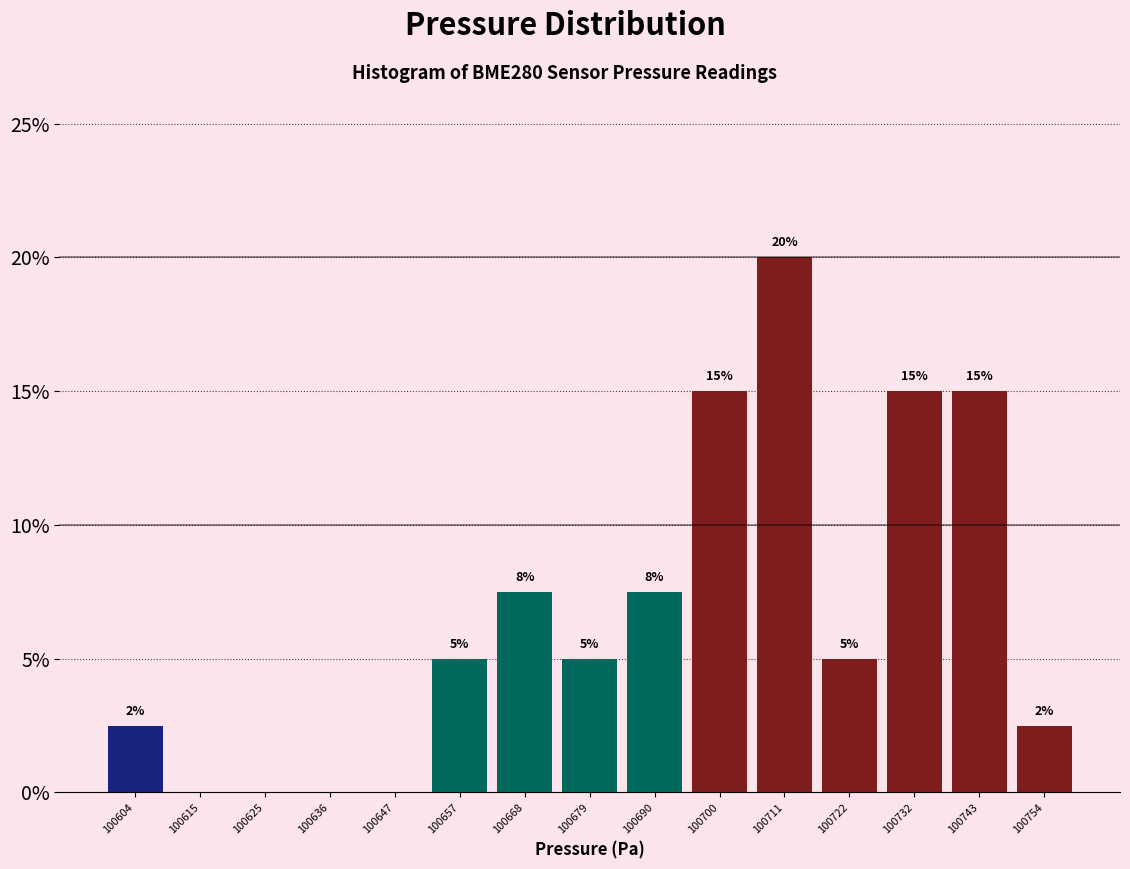

Over which range of the x-axis is the bar tallest?

100706 to 100716